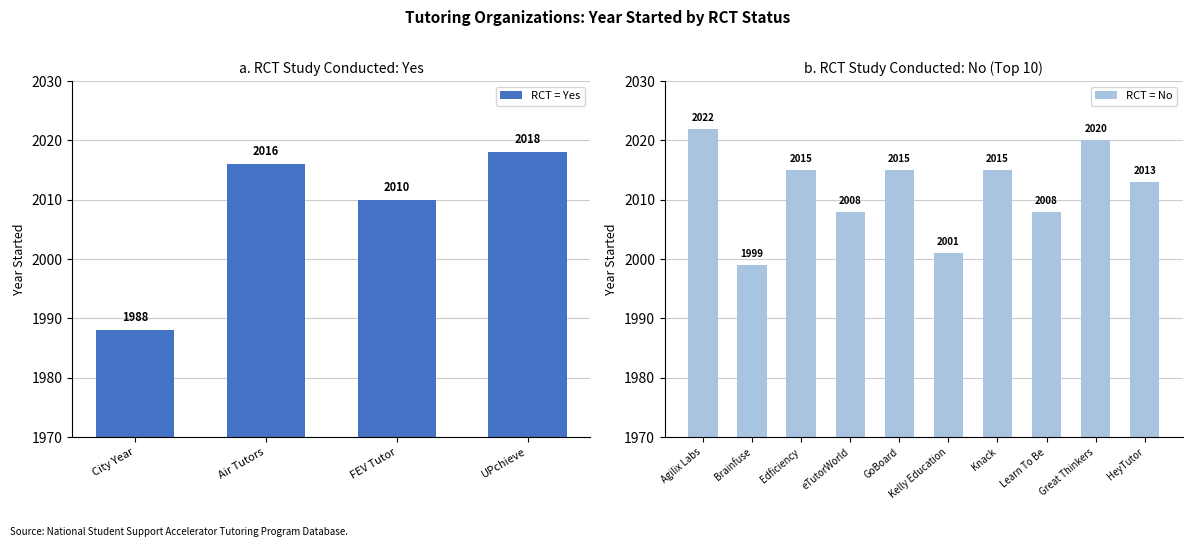

True or false: the data shows 920 at FEV Tutor.

False